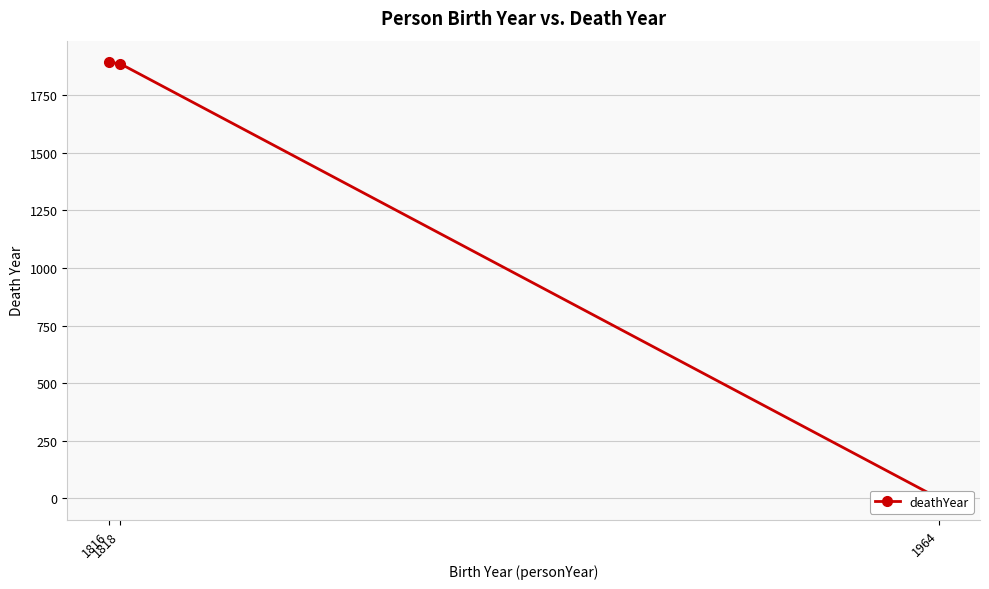

Reading right to left, what are all the values shown in this chart?

1964=0	1818=1888	1816=1893